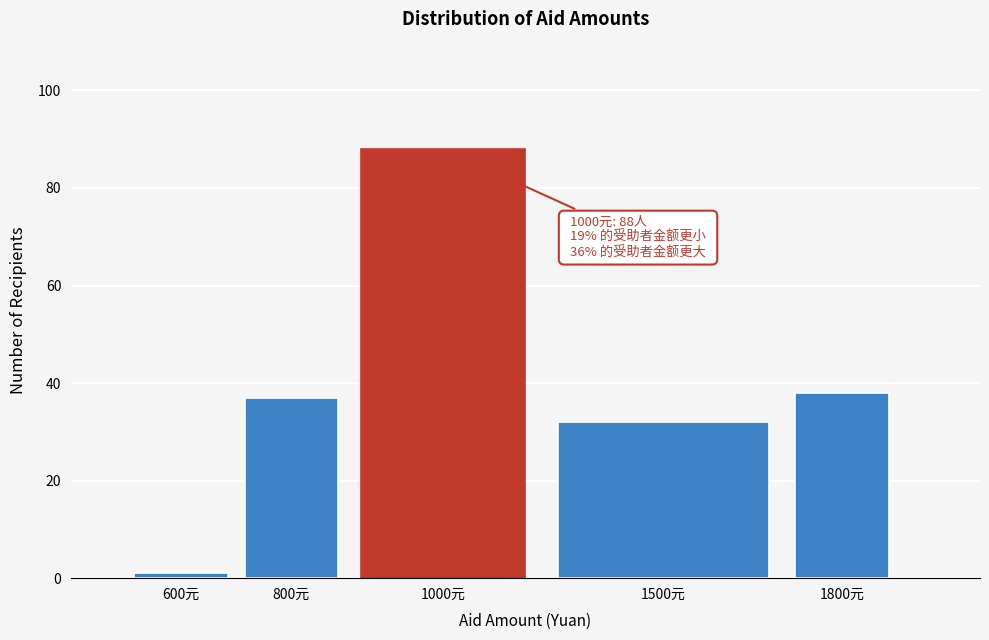

Reading left to right, list all the values displayed in this chart.

600元=1	800元=37	1000元=88	1500元=32	1800元=38